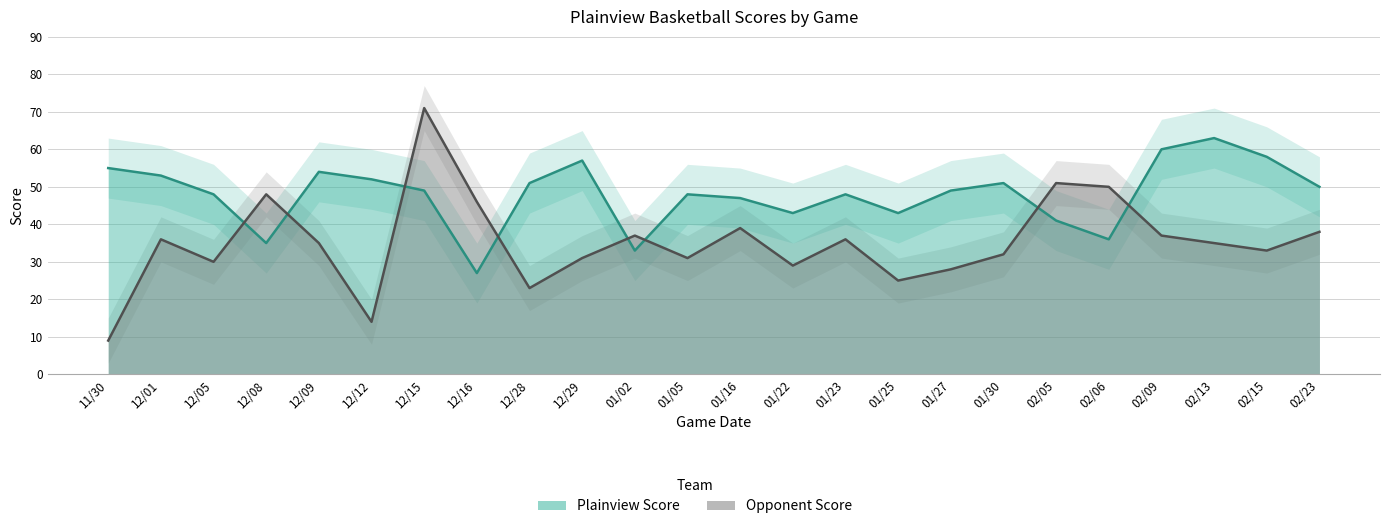

True or false: Plainview Score has a value of 47 at 01/16.

True